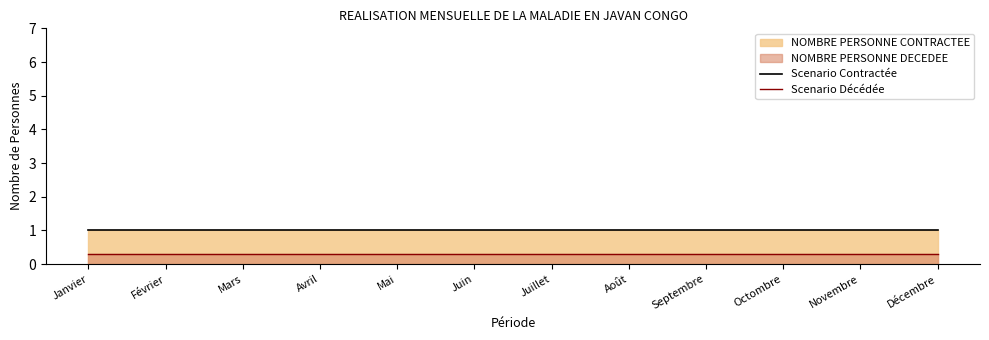

Reading left to right, transcribe all the data shown in this chart.

Scenario Contractée: 1.0	1.0	1.0	1.0	1.0	1.0	1.0	1.0	1.0	1.0	1.0	1.0
Scenario Décédée: 0.3	0.3	0.3	0.3	0.3	0.3	0.3	0.3	0.3	0.3	0.3	0.3